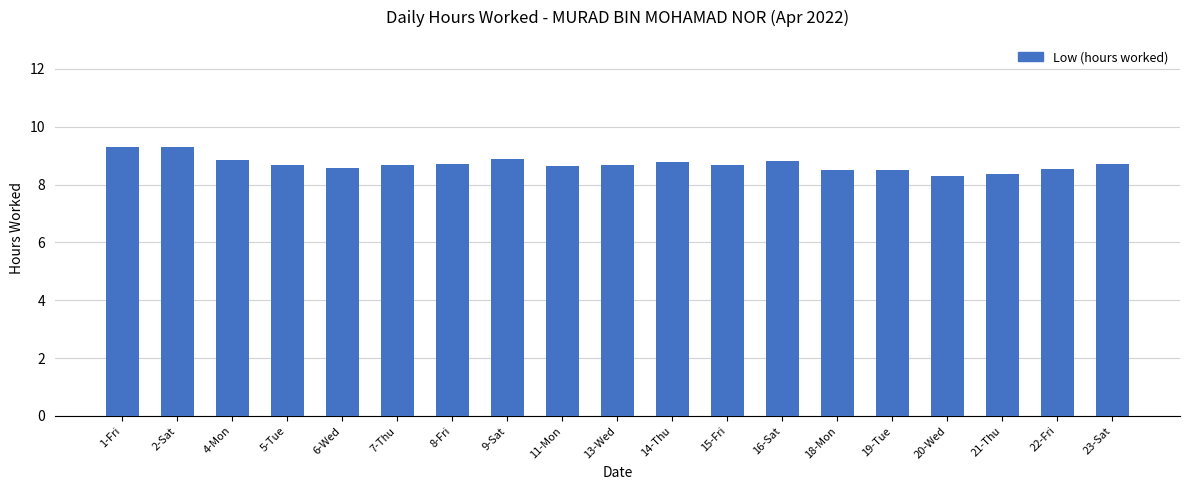

What is the maximum value shown in the chart?

9.3